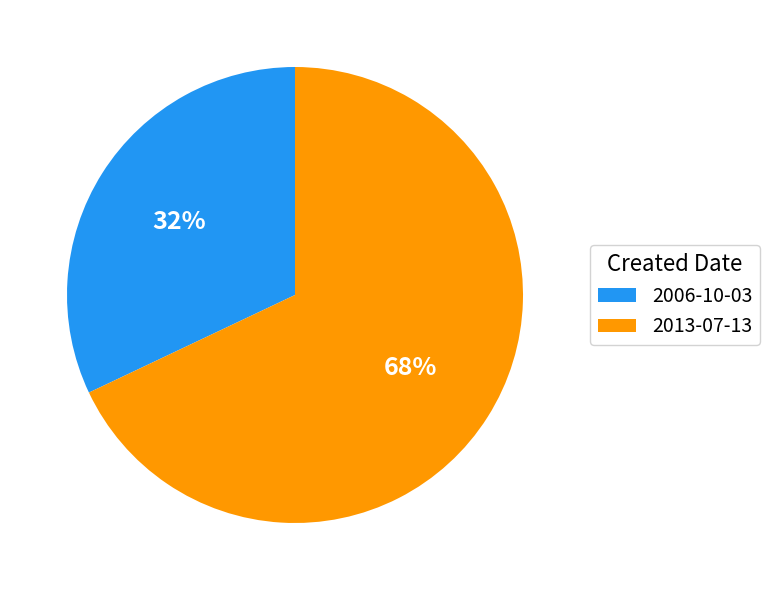

How many slices are in this pie chart?

2